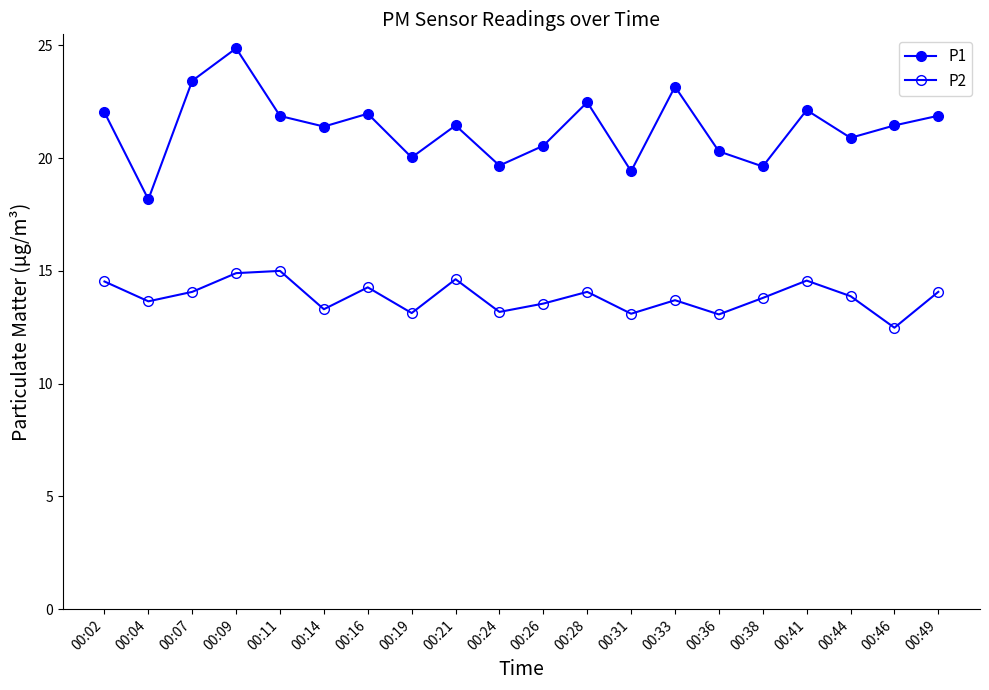

How many data points does each series have?

20